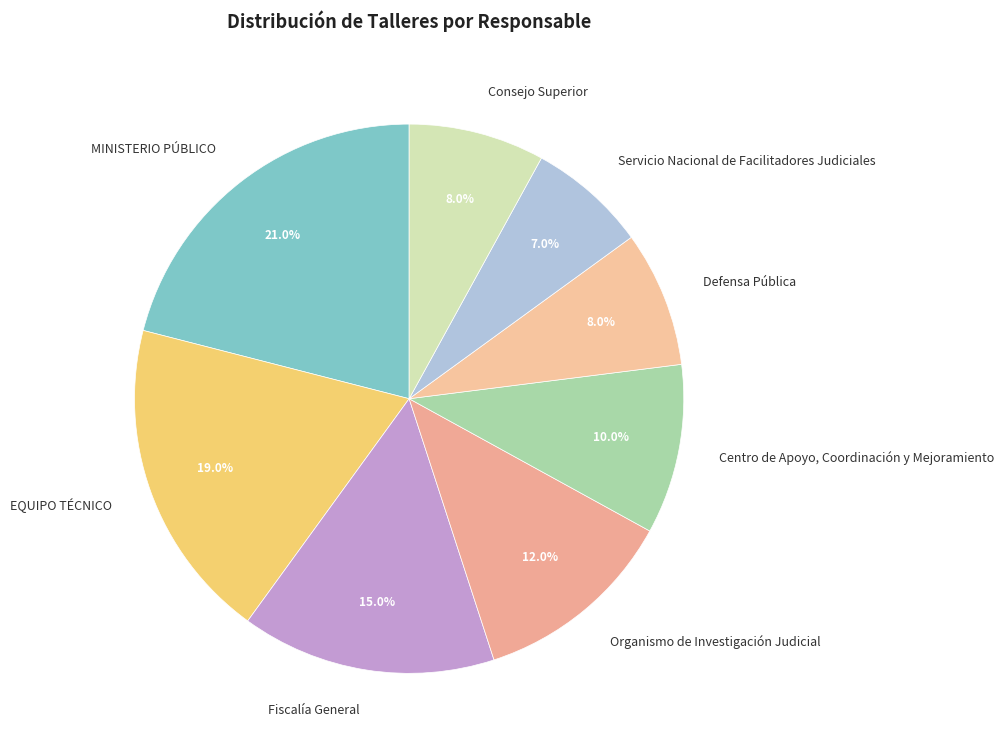

True or false: Fiscalía General accounts for 15% of the total.

True